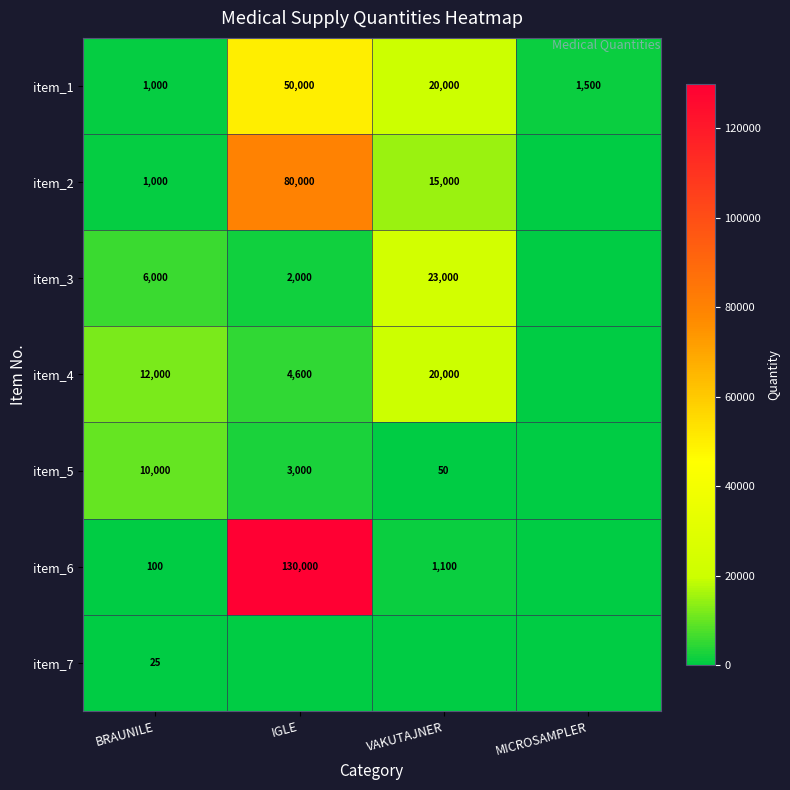

At which label does item_1 reach its minimum?

BRAUNILE